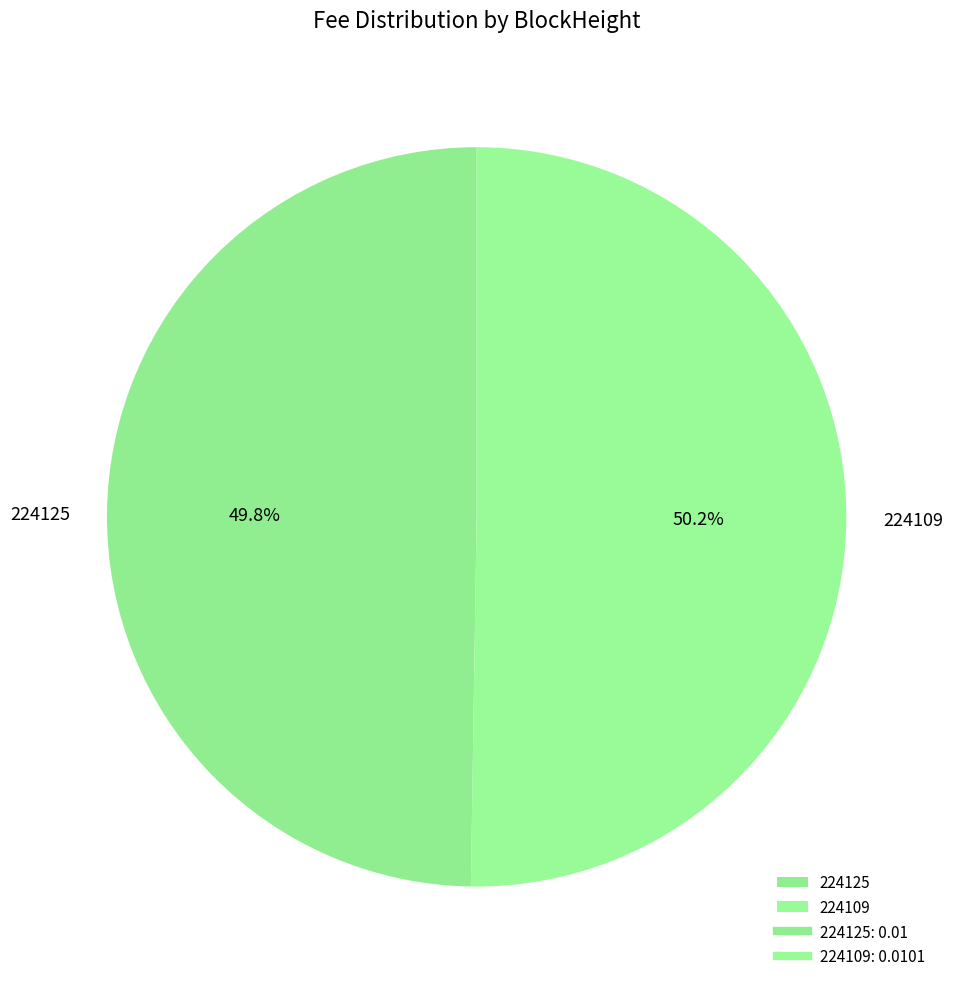

Is the sum of 224125 and 224109 greater than half?

Yes